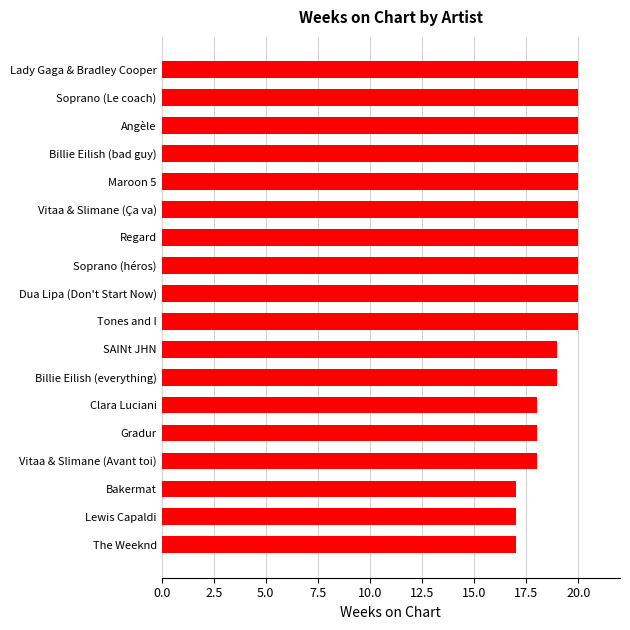

Reading top to bottom, extract all data points from this chart.

20	20	20	20	20	20	20	20	20	20	19	19	18	18	18	17	17	17